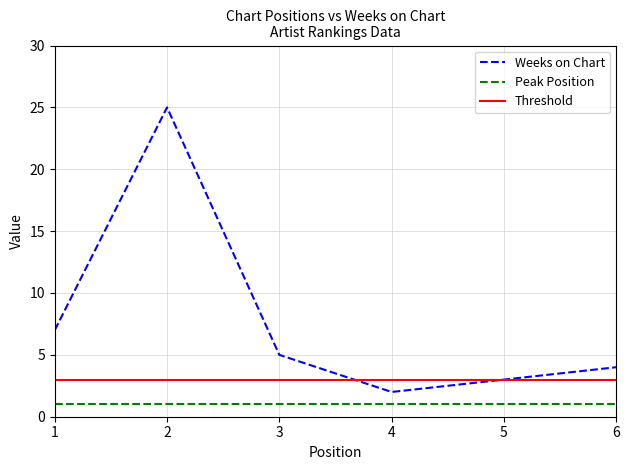

The value at 4 is 2. True or false?

True